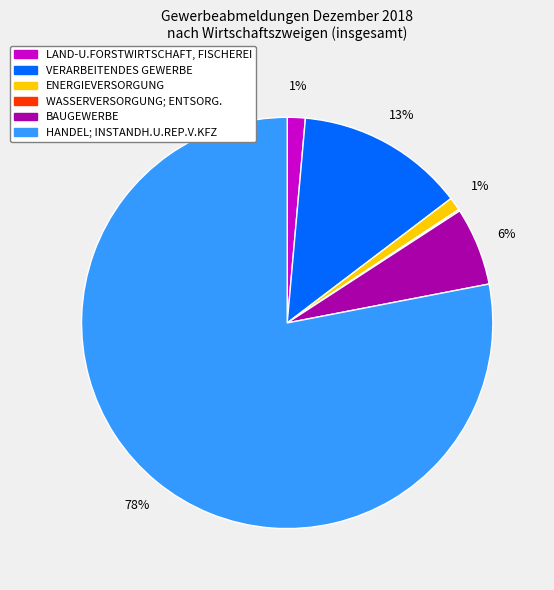

Between VERARBEITENDES GEWERBE and BAUGEWERBE, which is larger?

VERARBEITENDES GEWERBE